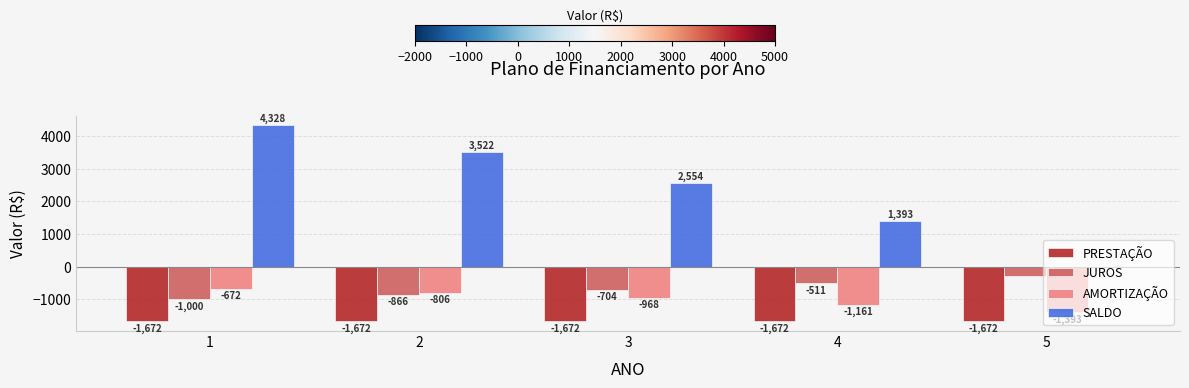

Which series has the widest spread of values?

SALDO